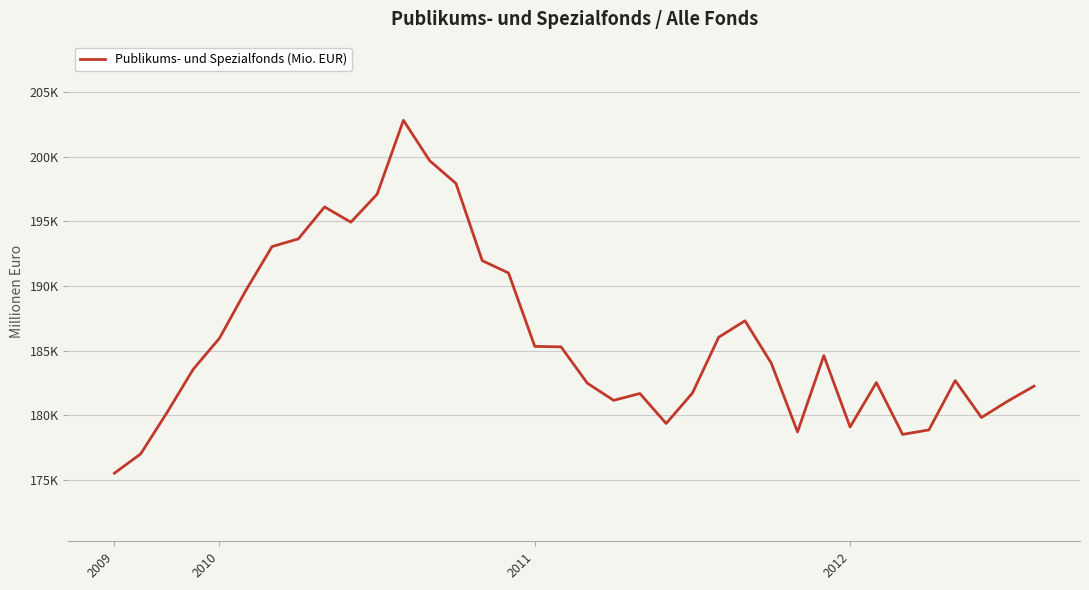

Does the chart have visible grid lines?

Yes